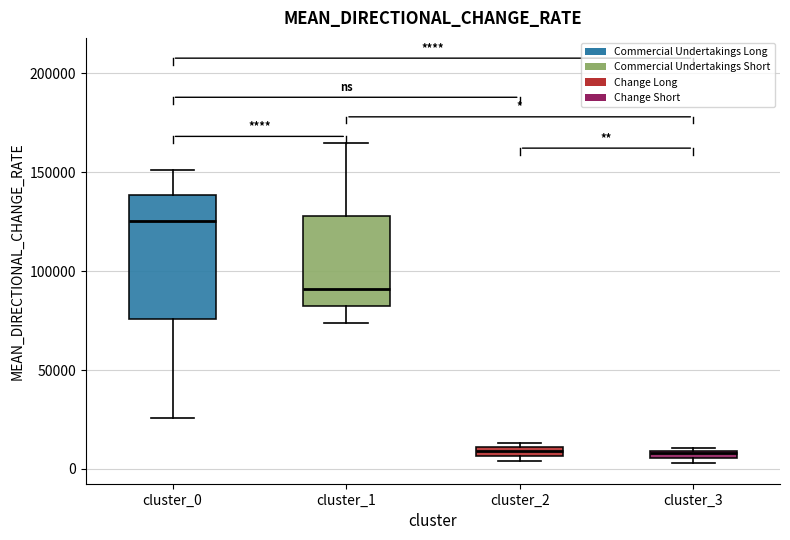

Which box has the highest median line?

cluster_0